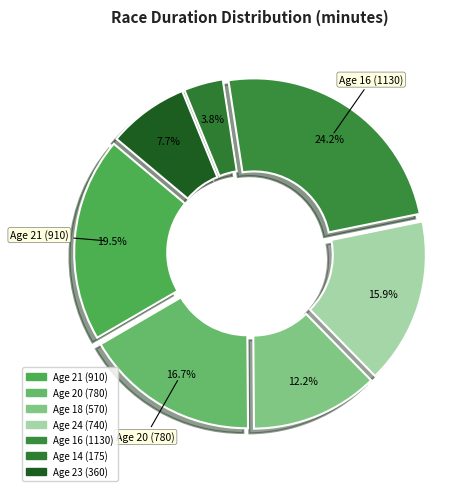

Count the number of slices in the pie.

7